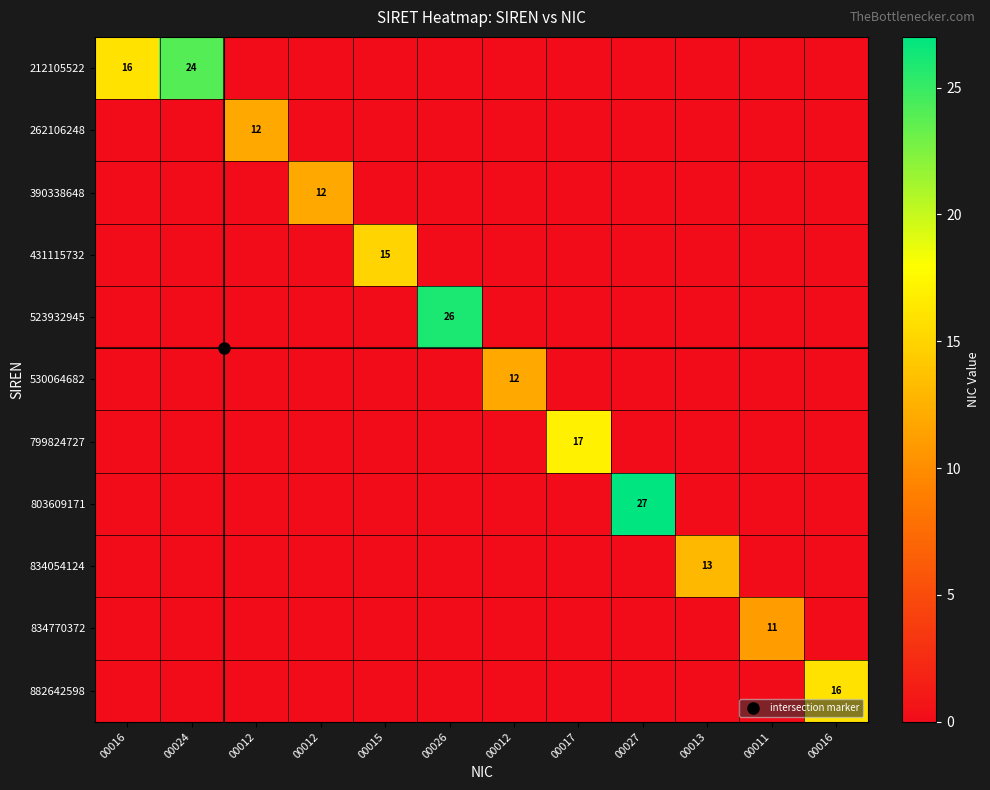

What is the difference between the maximum and minimum values in the 390338648 series?

12